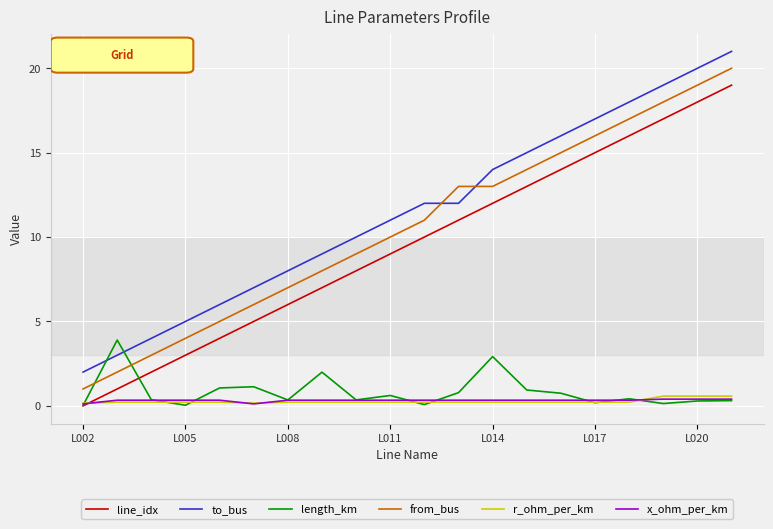

How many lines are shown in the chart?

6